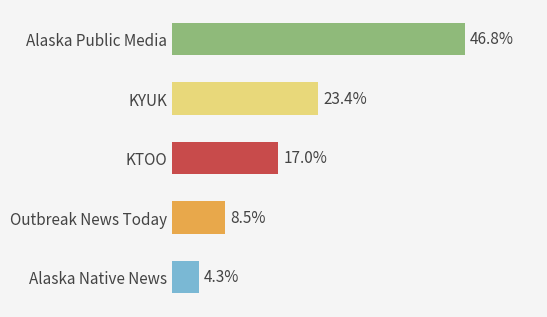

List the labels in order of value, largest first.

Alaska Public Media, KYUK, KTOO, Outbreak News Today, Alaska Native News